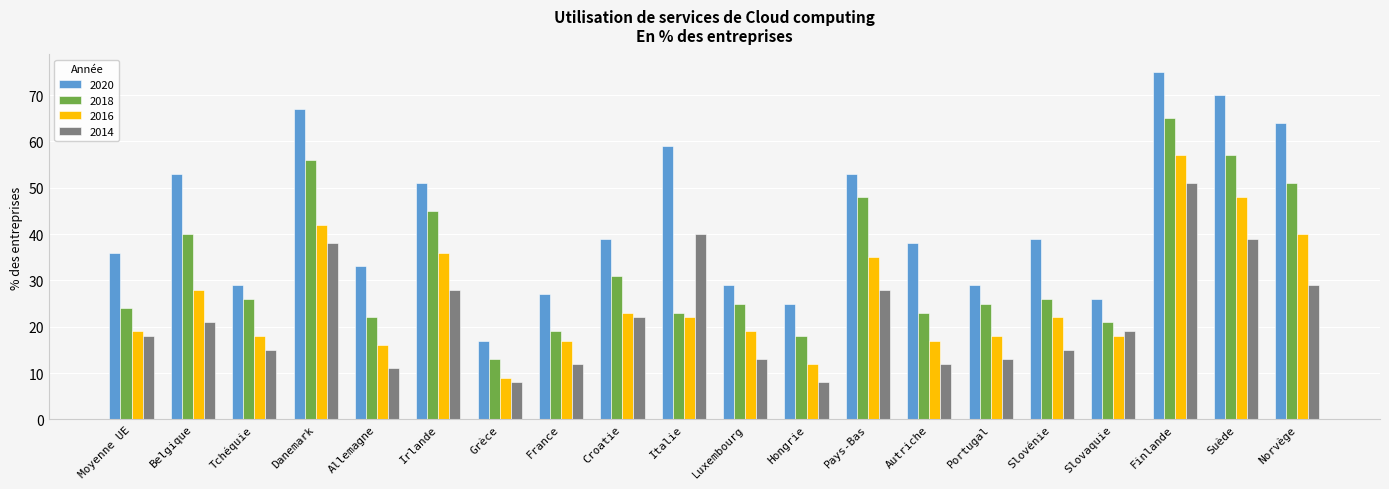

Which category has the highest value in the 2016 series?

Finlande